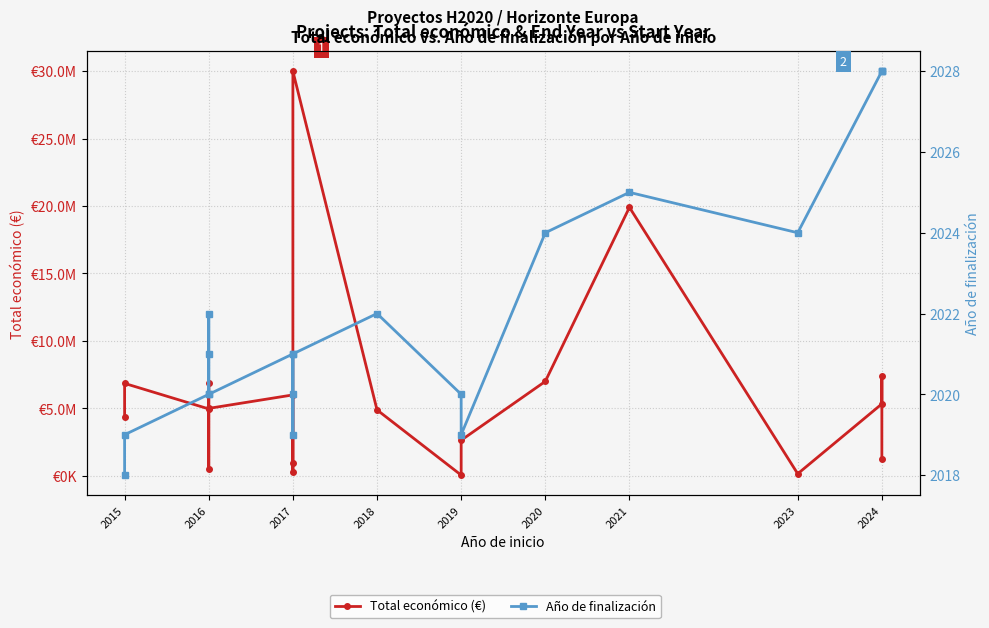

Is the value of Año de finalización at 2016 greater than the value of Total económico (€) at 2017?

No